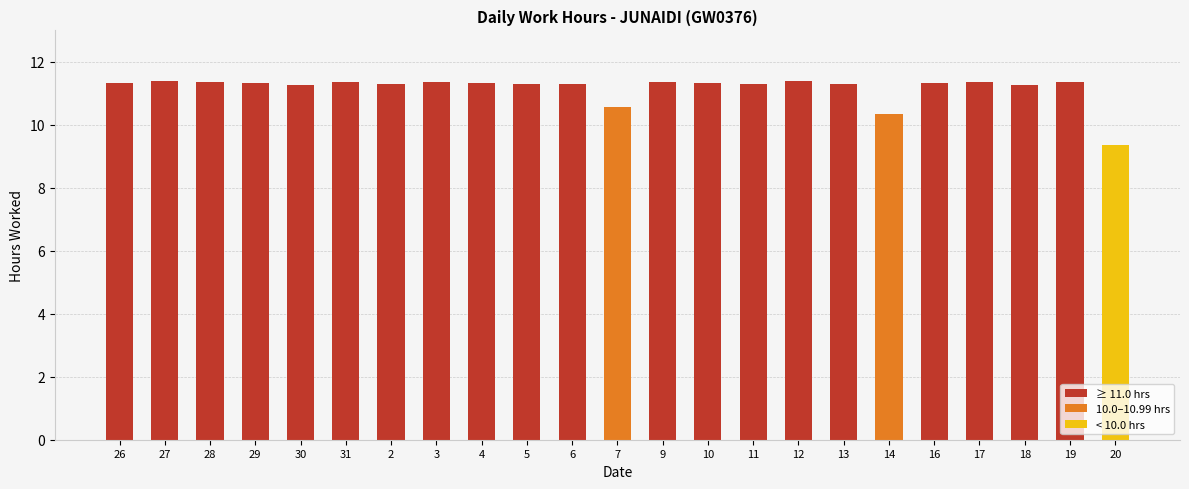

Which label corresponds to the smallest value in the chart?

20